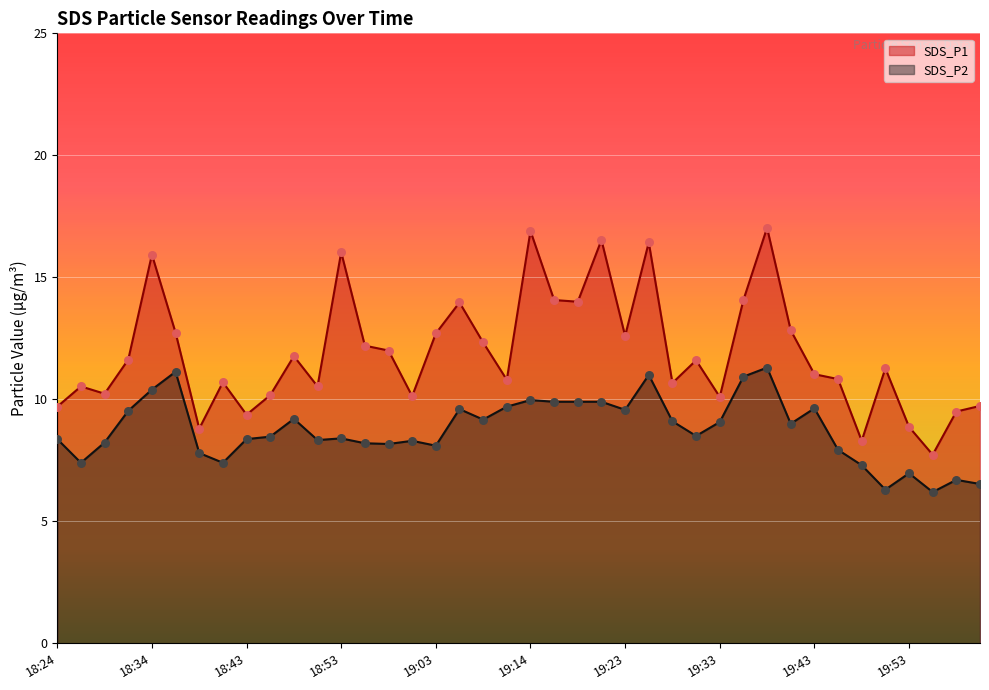

What is the total value across all series at 19:43?

20.7